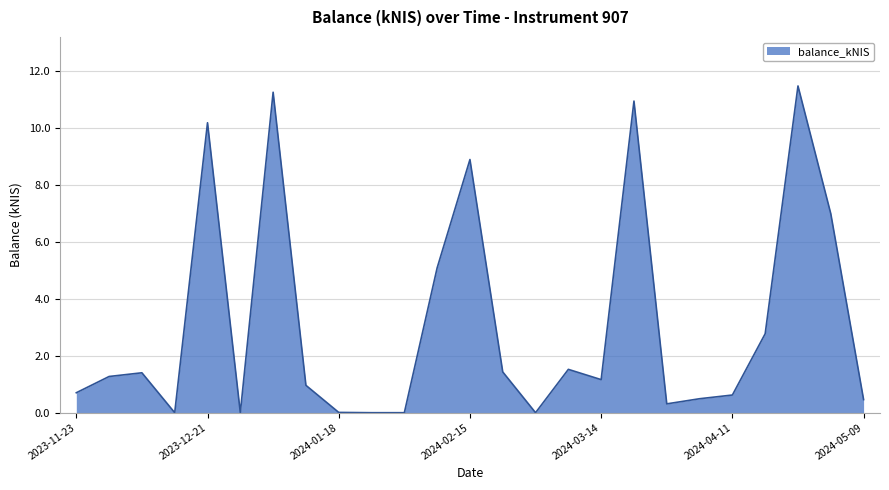

What is the difference between the maximum and minimum values?

11.5